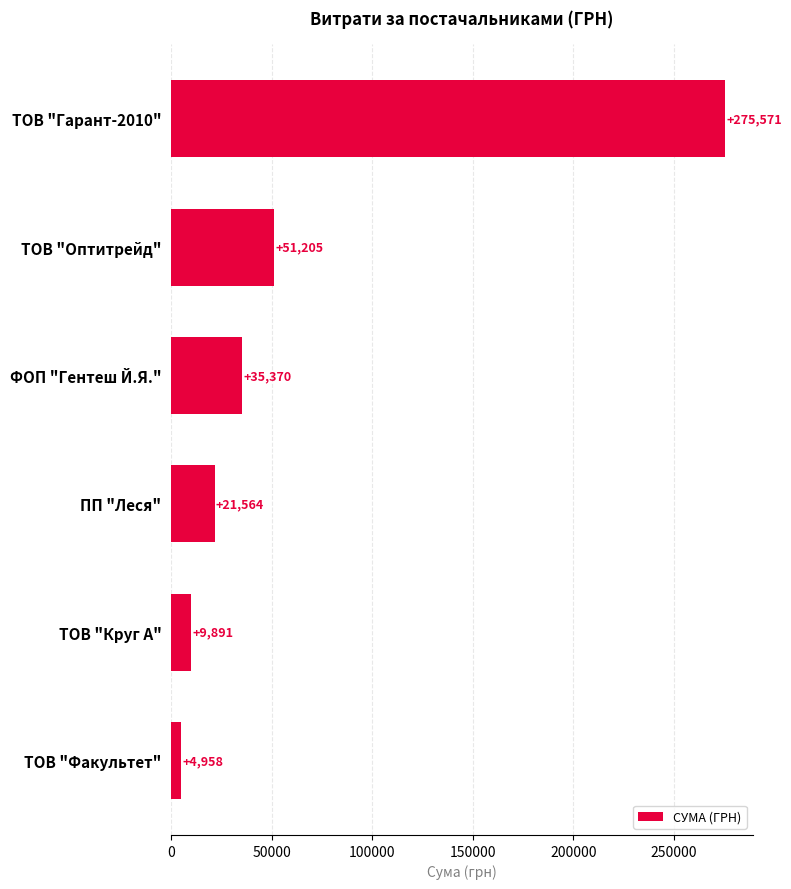

What is the difference between the second highest and minimum values?

46246.2